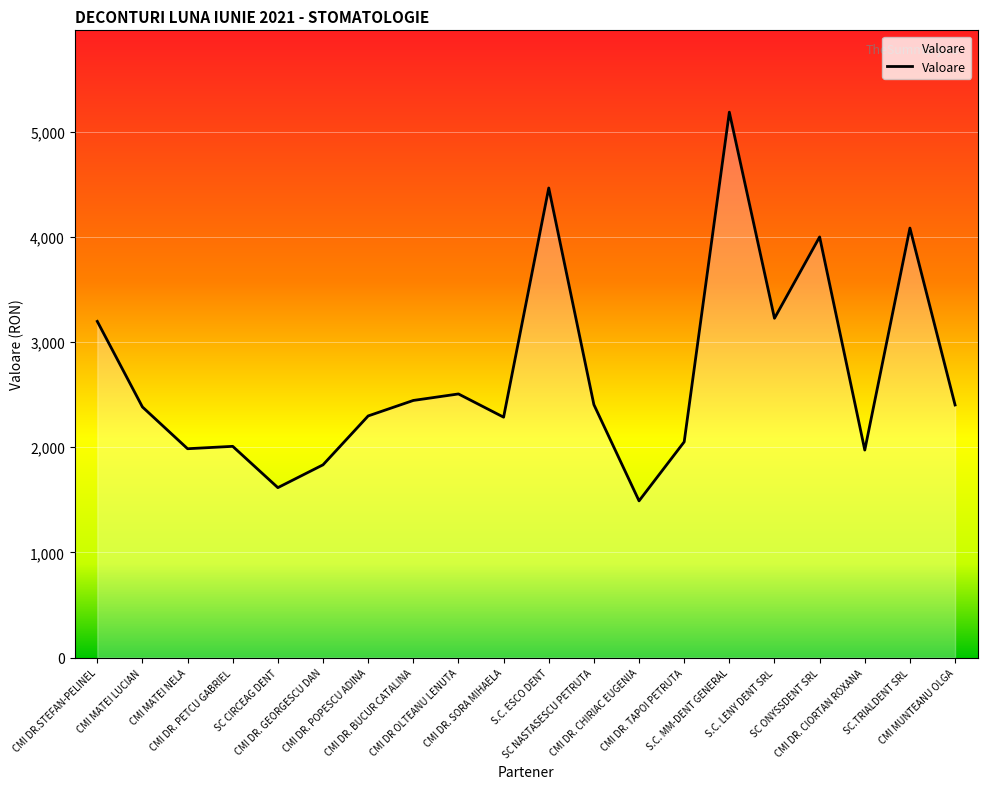

What is the difference between the maximum and second lowest values?

3570.0